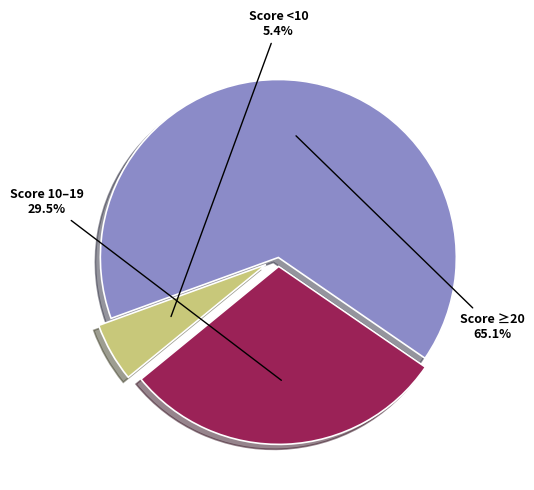

Is there a majority slice in this chart?

Yes